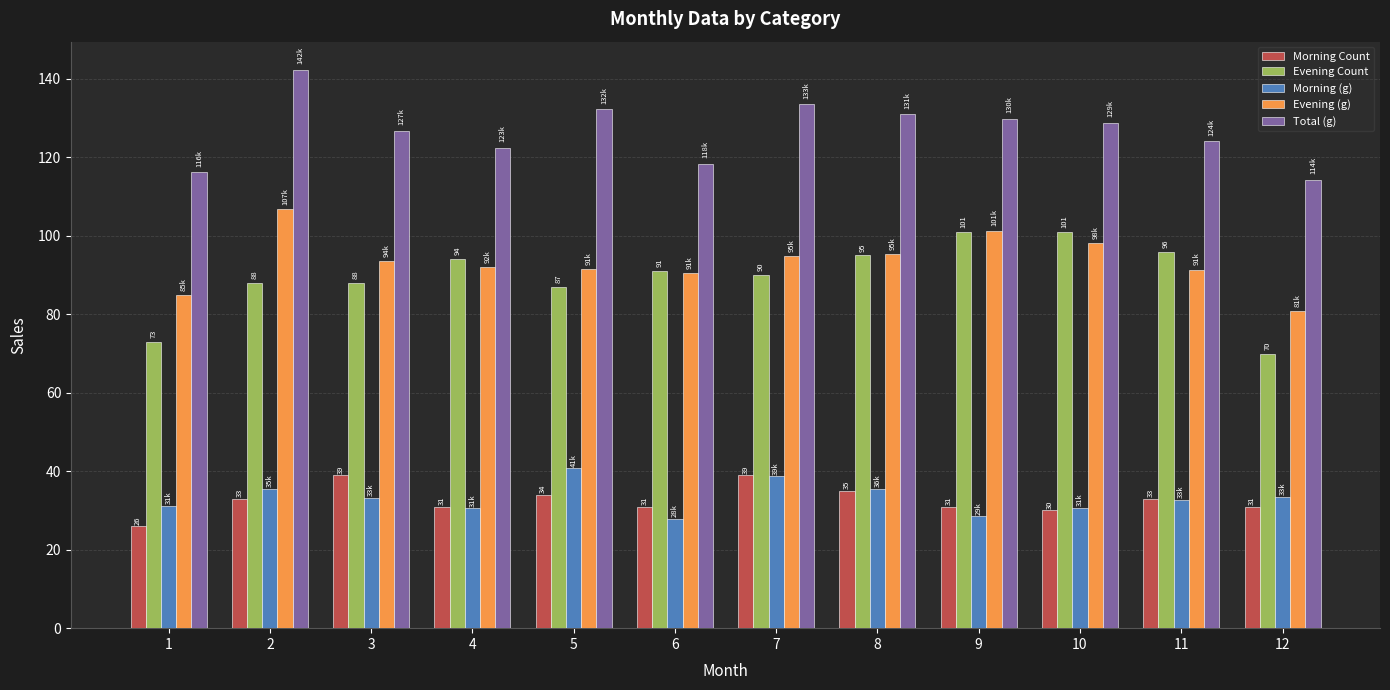

How many bars are there in each group?

5